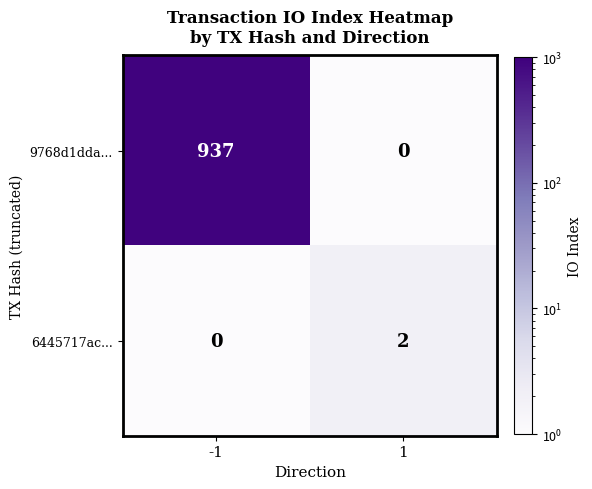

True or false: 6445717ac... has a value of 1 at -1.

False